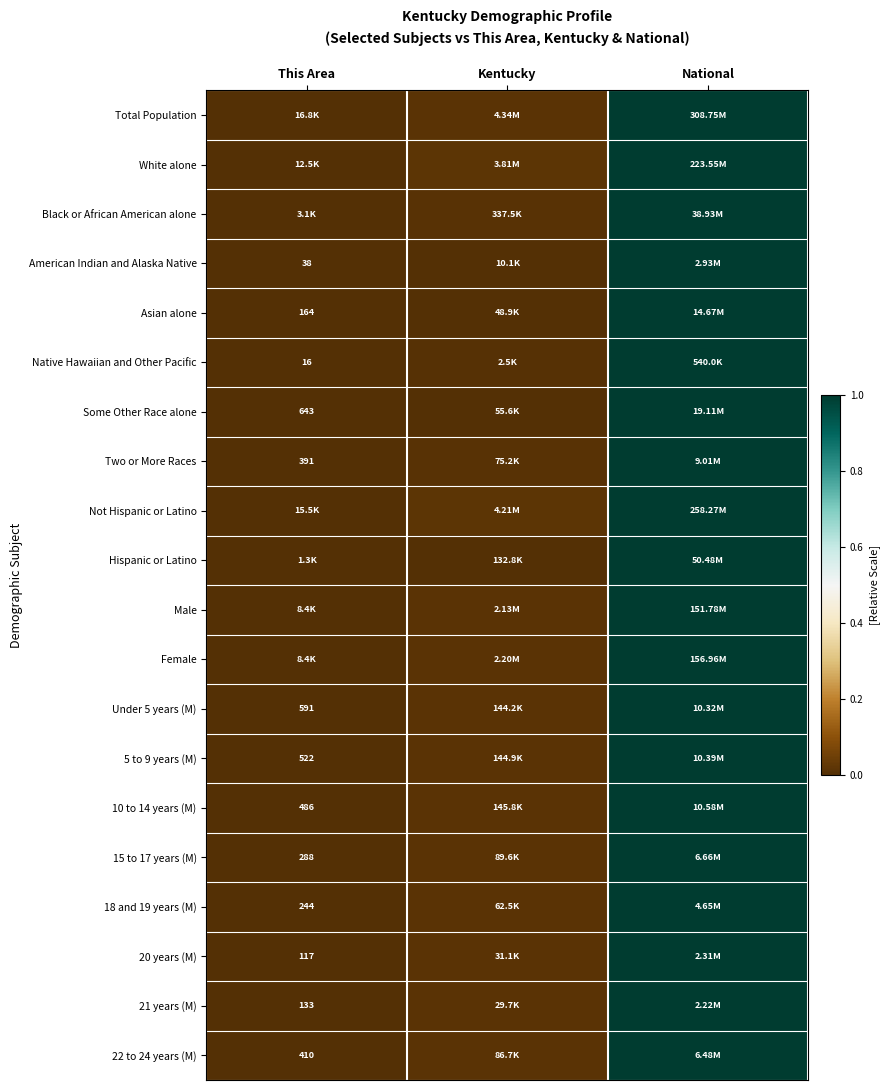

How many data points does each series have?

3